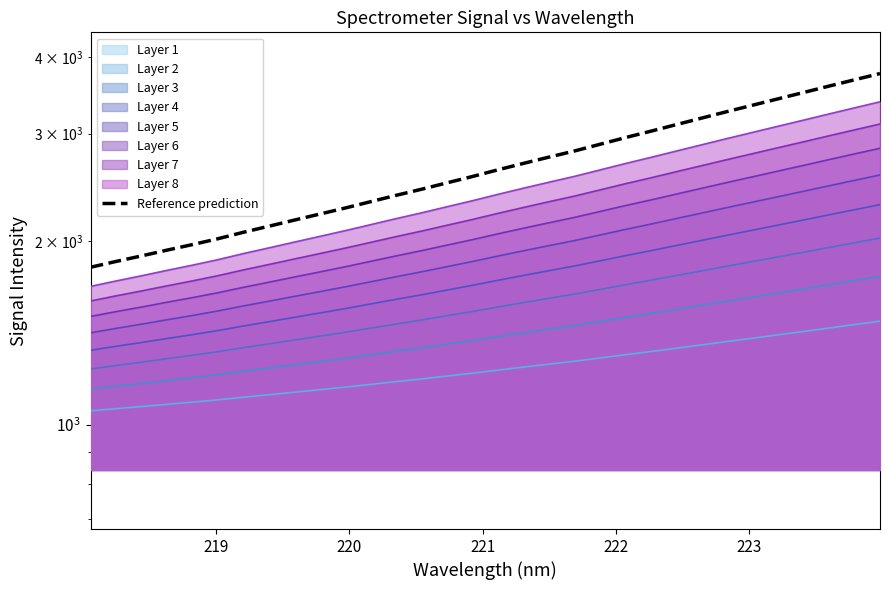

What is the label of the 5th point from the left?

222